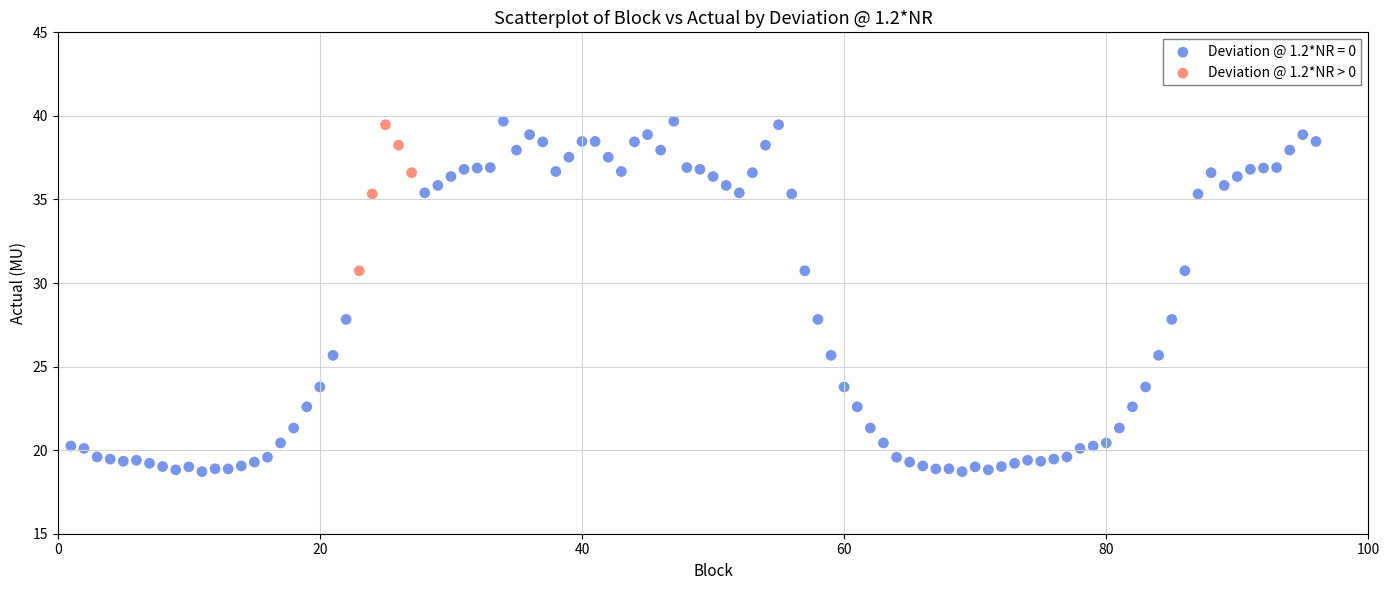

Which series reaches the minimum Y coordinate?

Deviation @ 1.2*NR = 0